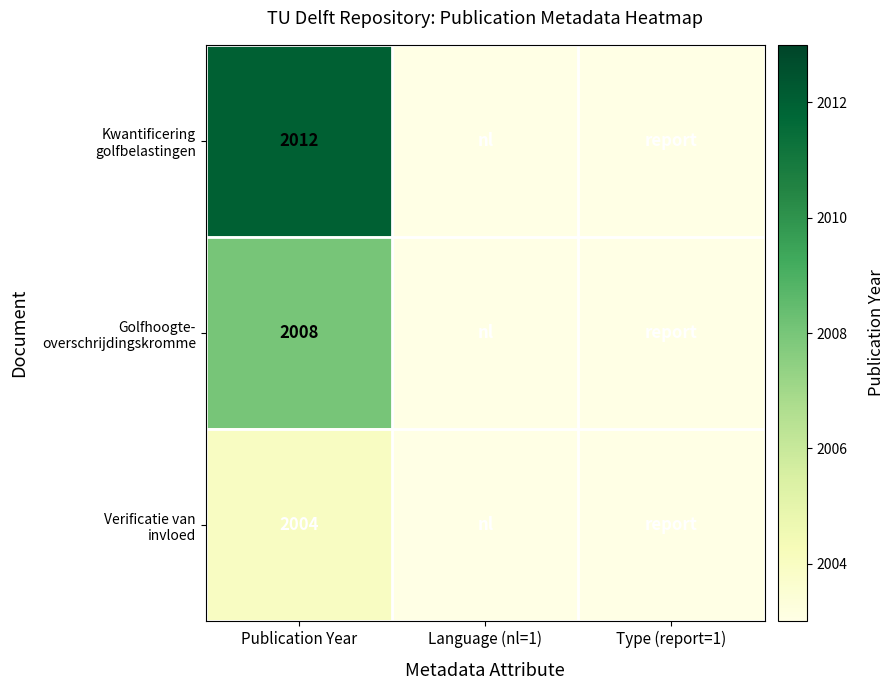

List the series in order of their overall mean, lowest first.

Verificatie van invloed, Golfhoogte- overschrijdingskromme, Kwantificering golfbelastingen